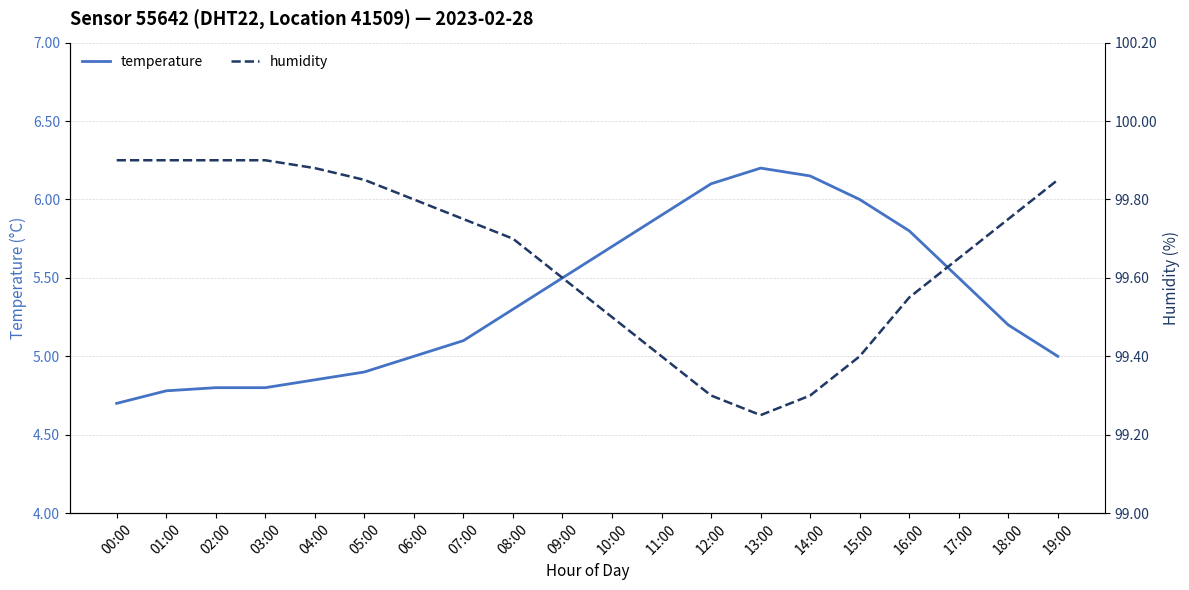

True or false: humidity has more than 0 interior local peaks.

False